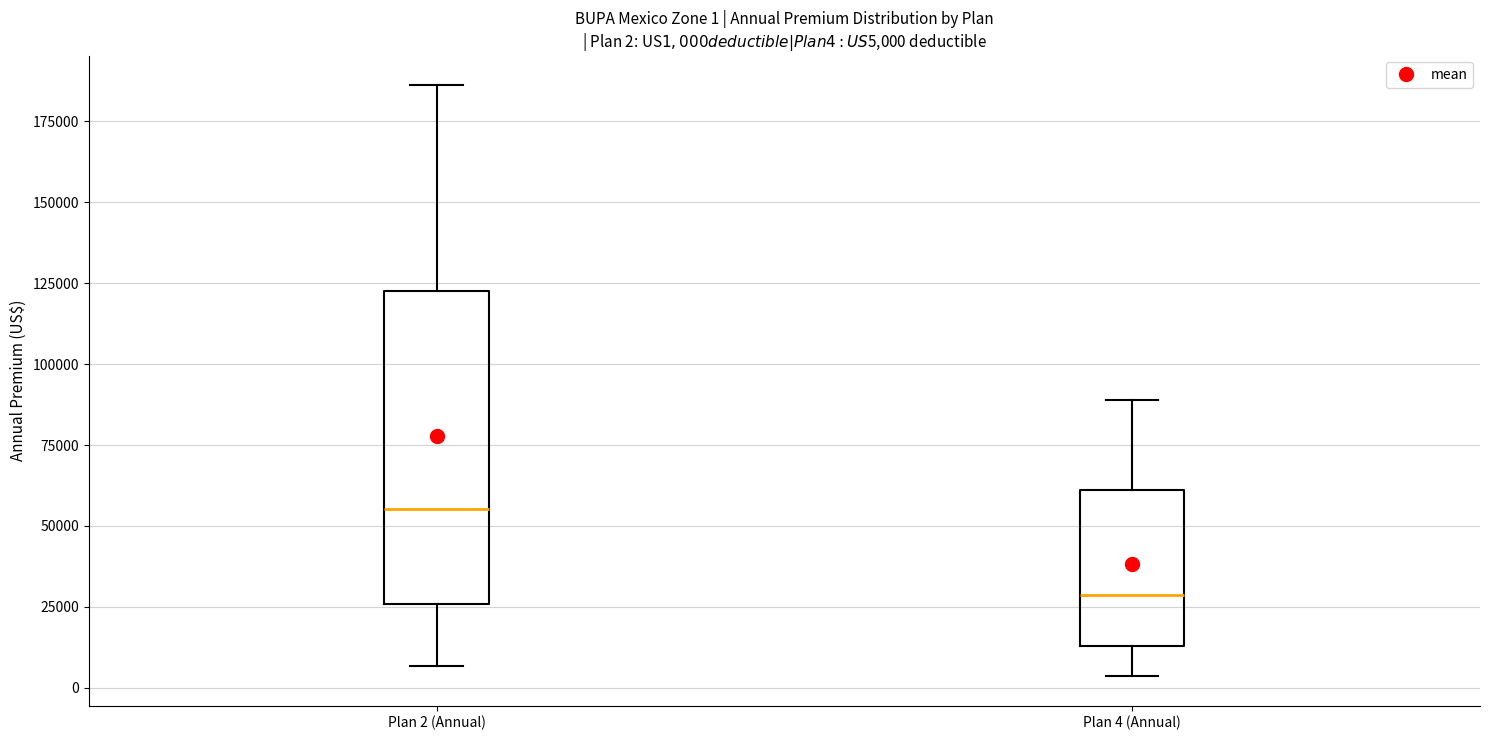

Which box's median line is the highest?

Plan 2 (Annual)